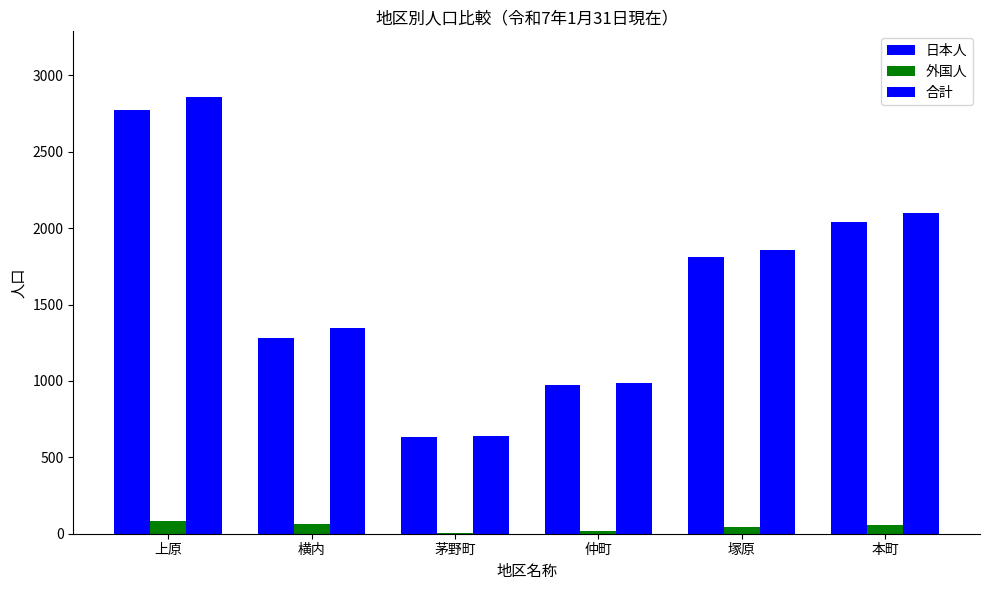

Reading right to left, list all the values displayed in this chart.

日本人: 2039	1813	971	635	1282	2774
外国人: 60	42	17	6	64	86
合計: 2099	1855	988	641	1346	2860